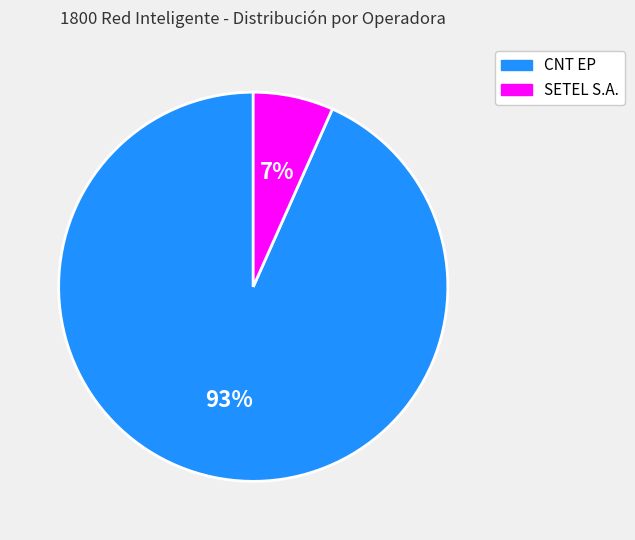

The CNT EP slice represents 62% of the pie. True or false?

False